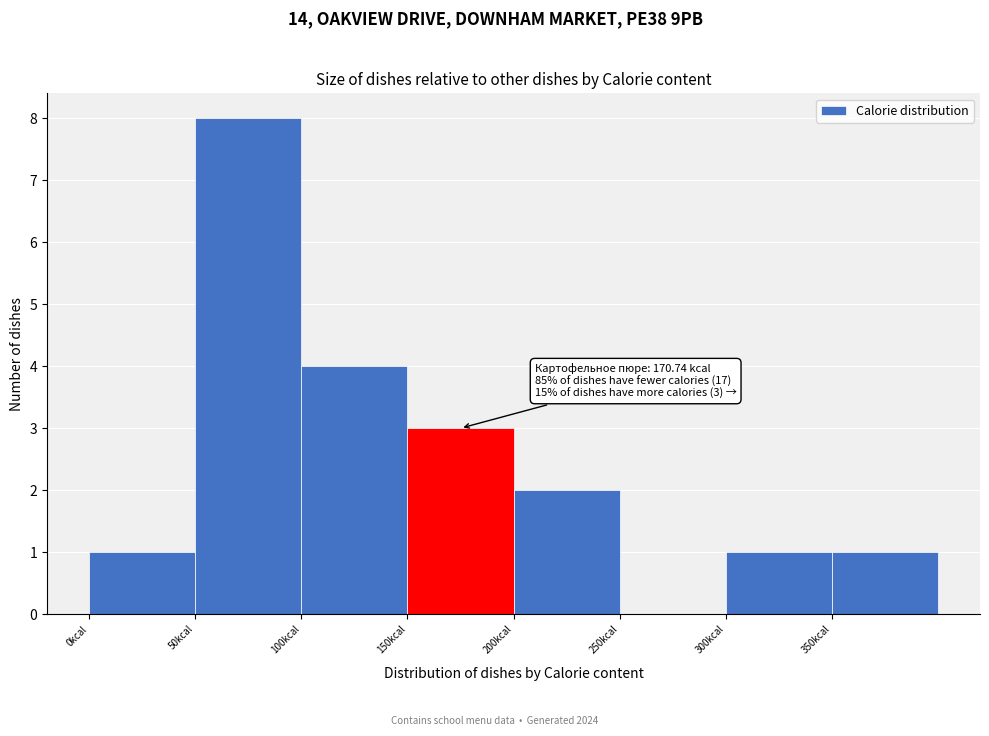

Over which range of the x-axis is the bar tallest?

50 to 100